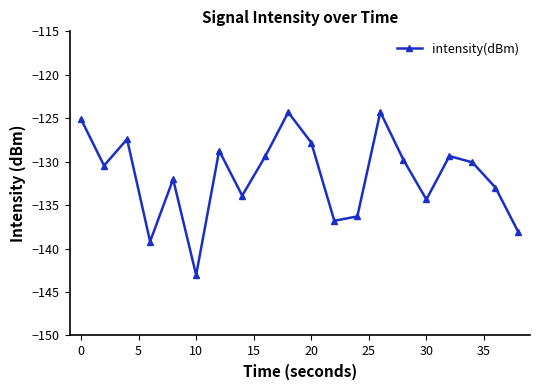

Count the number of data series in this chart.

1